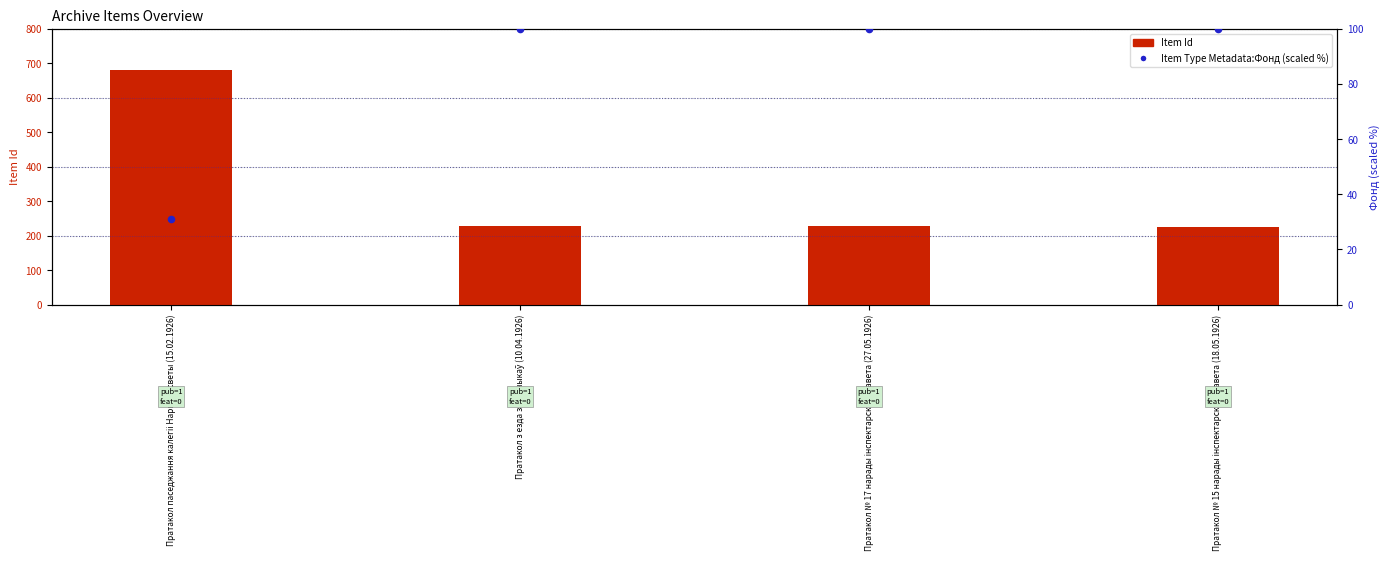

Which series reaches the maximum Y coordinate?

Item Id